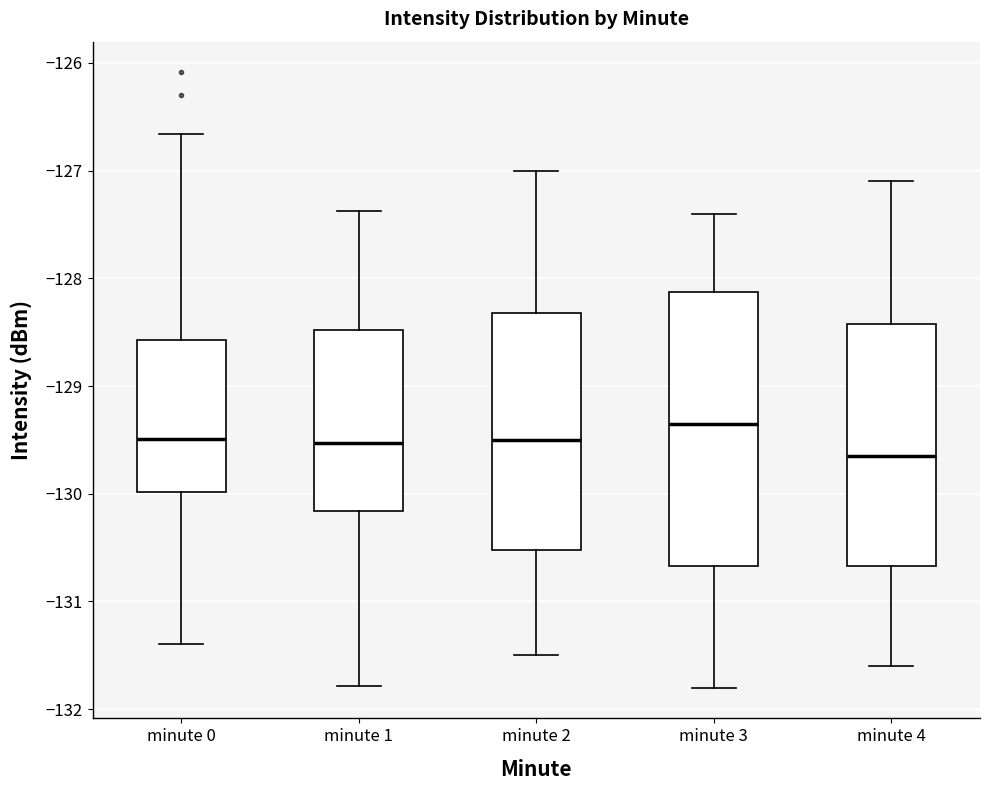

Comparing the boxes themselves (not the whiskers), which one is the tallest?

minute 3